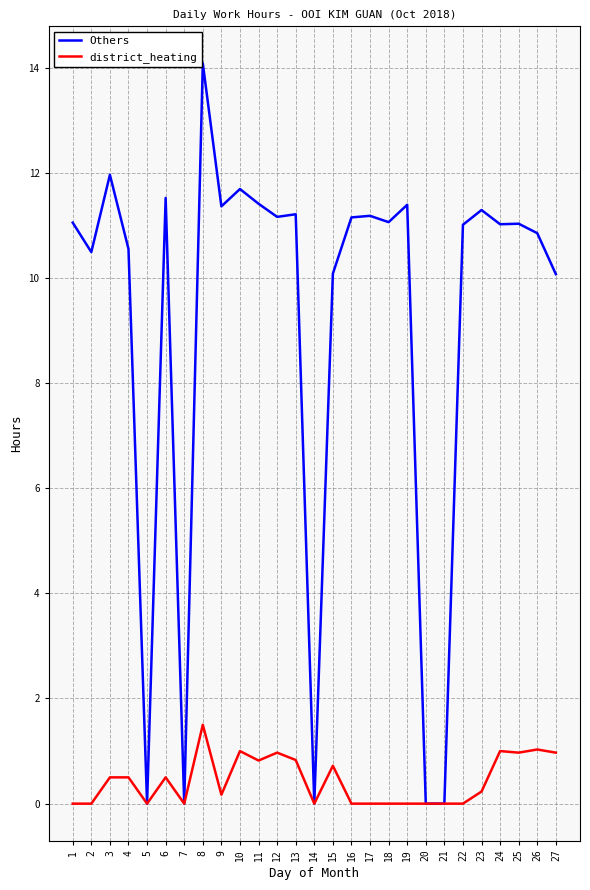

What is the total value across all series at 15?

10.8